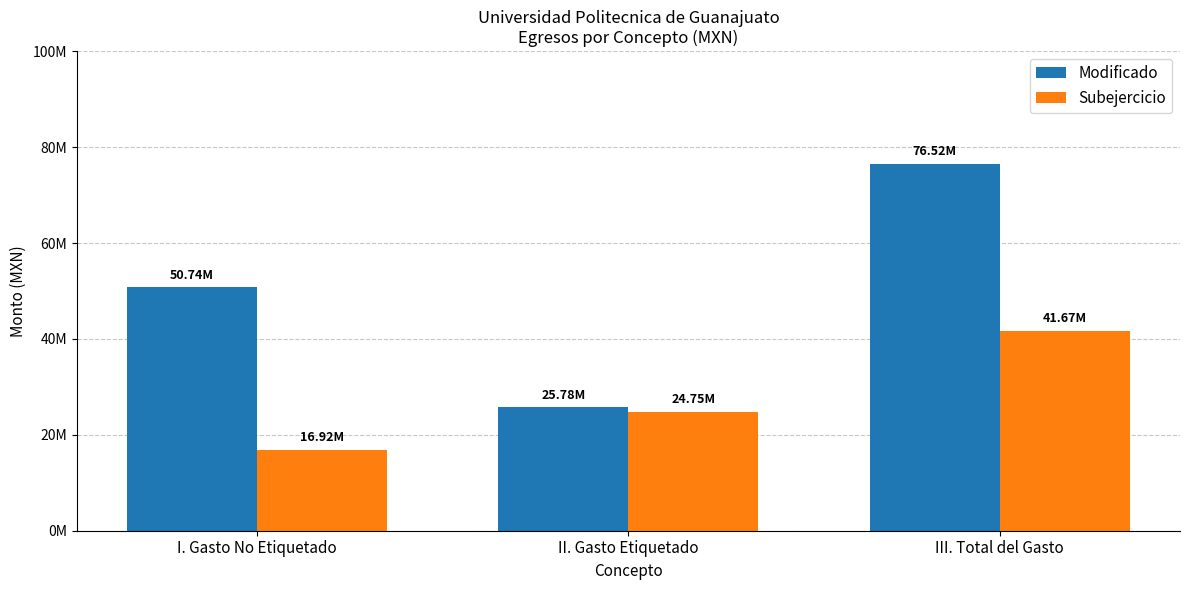

Rank the series by their maximum value, from lowest to highest.

Subejercicio, Modificado